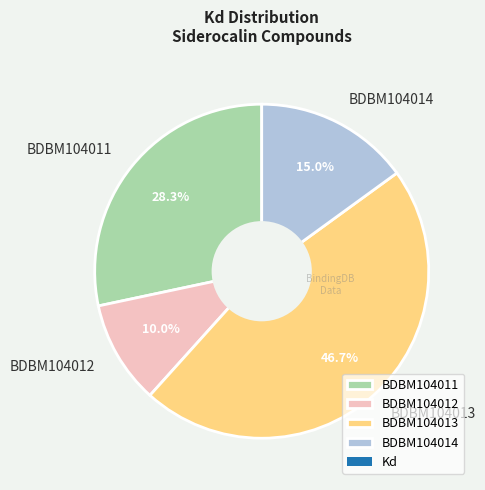

How many slices are in this pie chart?

4